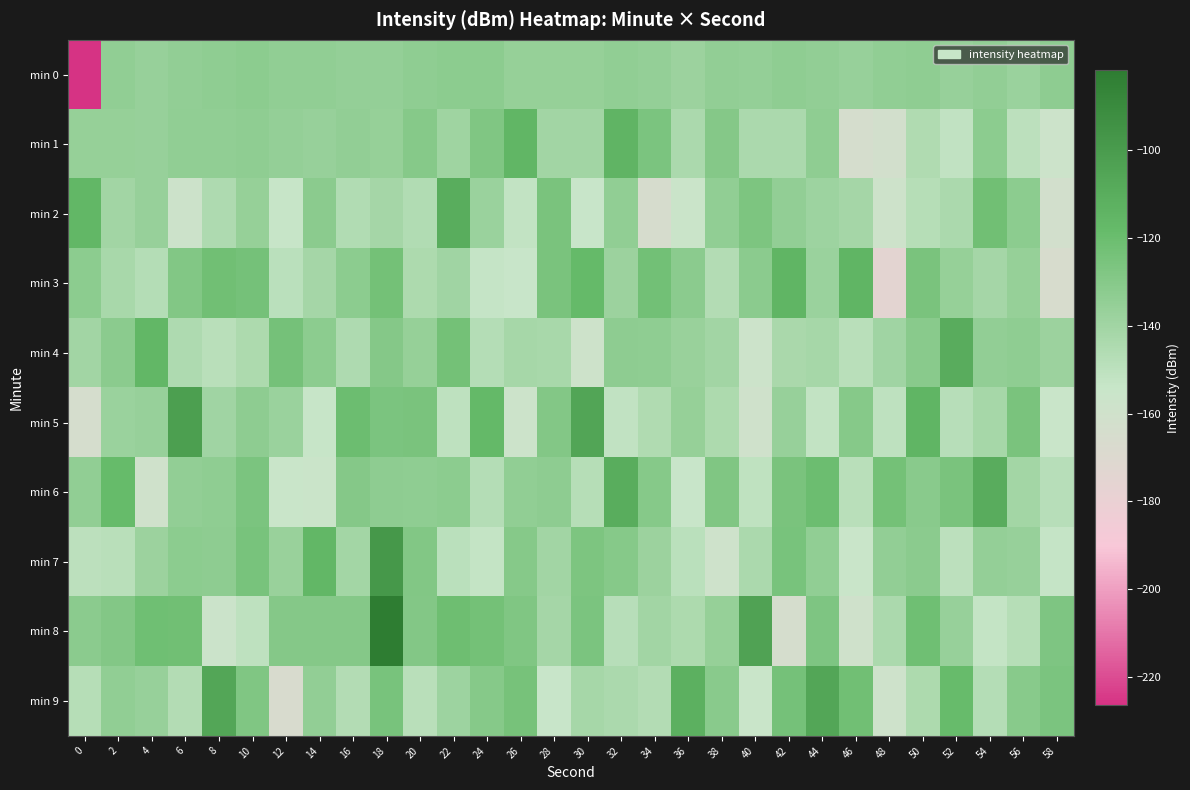

Which series changed the most between 20 and 44?

min 9